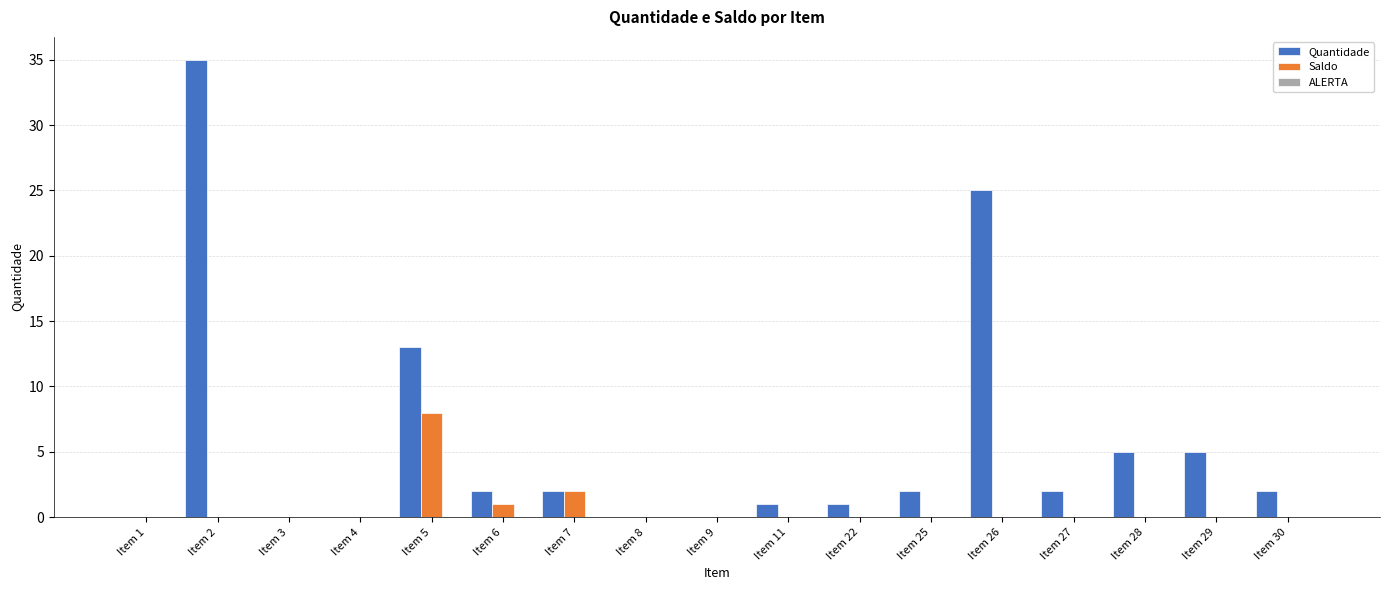

Which category has the highest value across all series?

Item 2